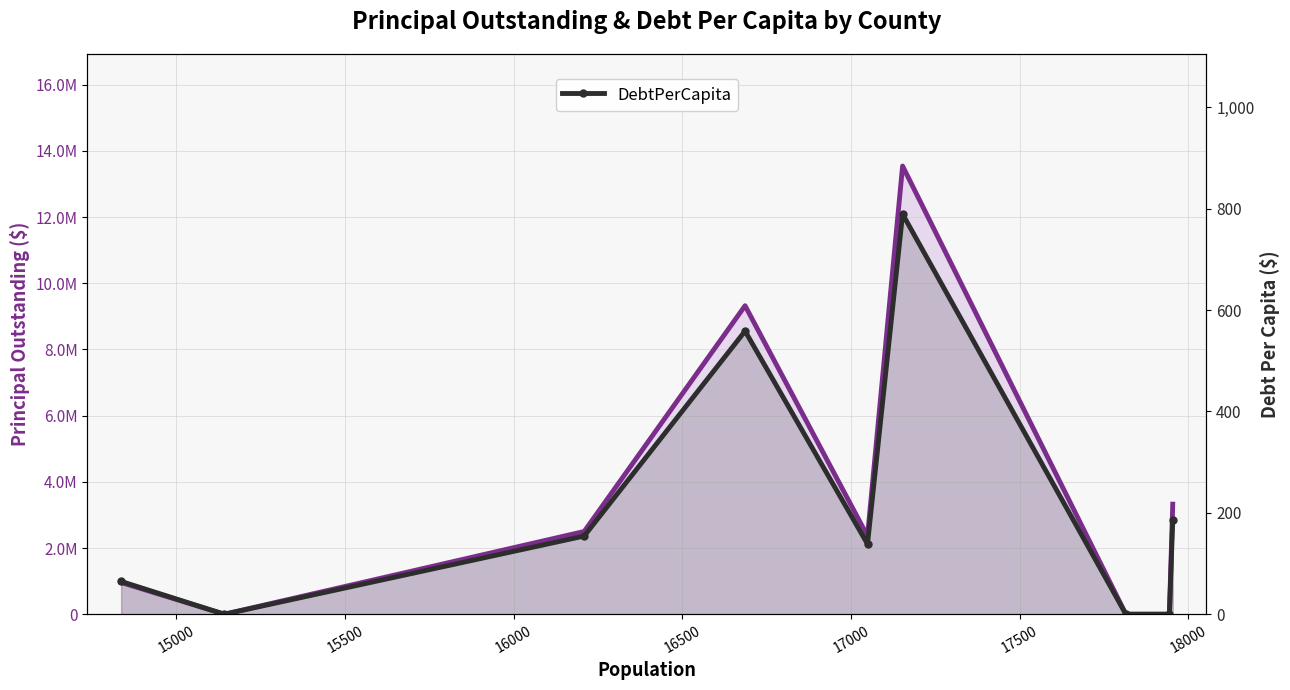

What is the difference between the maximum and second lowest values in the DebtPerCapita series?

789.4